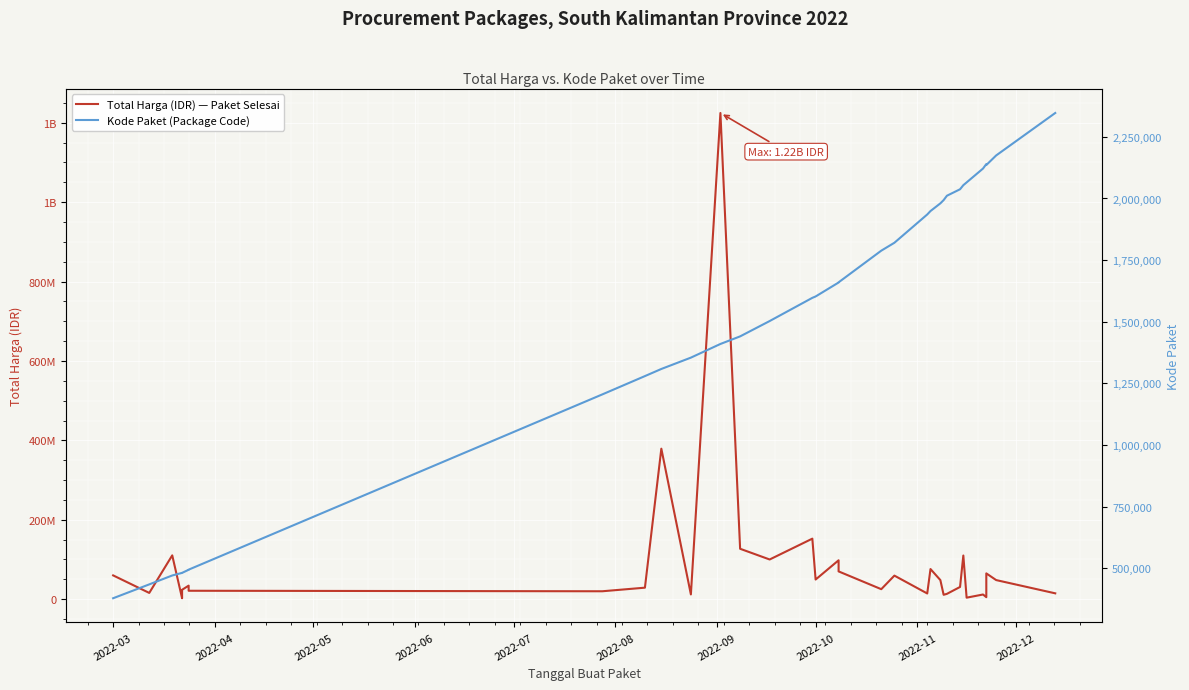

In Kode Paket (Package Code), how many points are lower than both neighbors (excluding endpoints)?

1